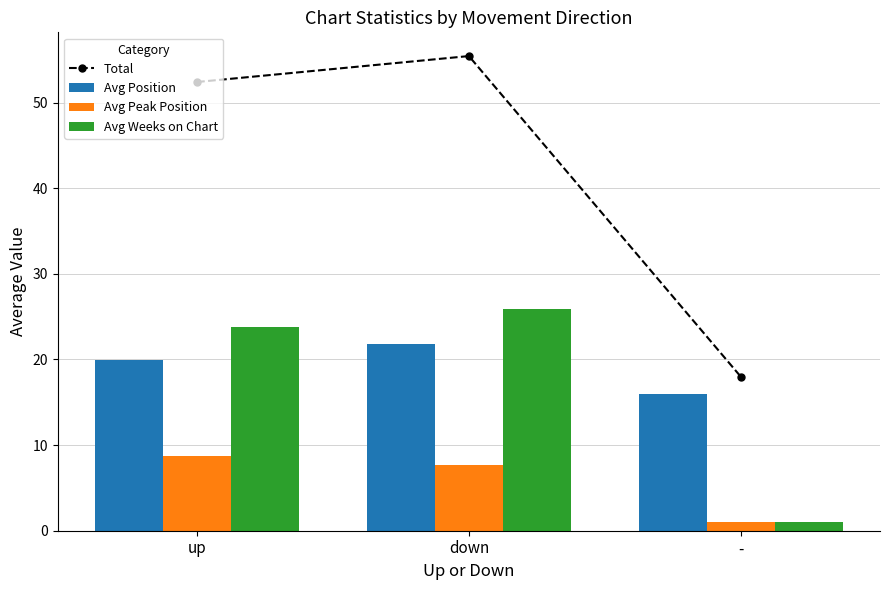

What is the average value of the Avg Weeks on Chart series?

16.9